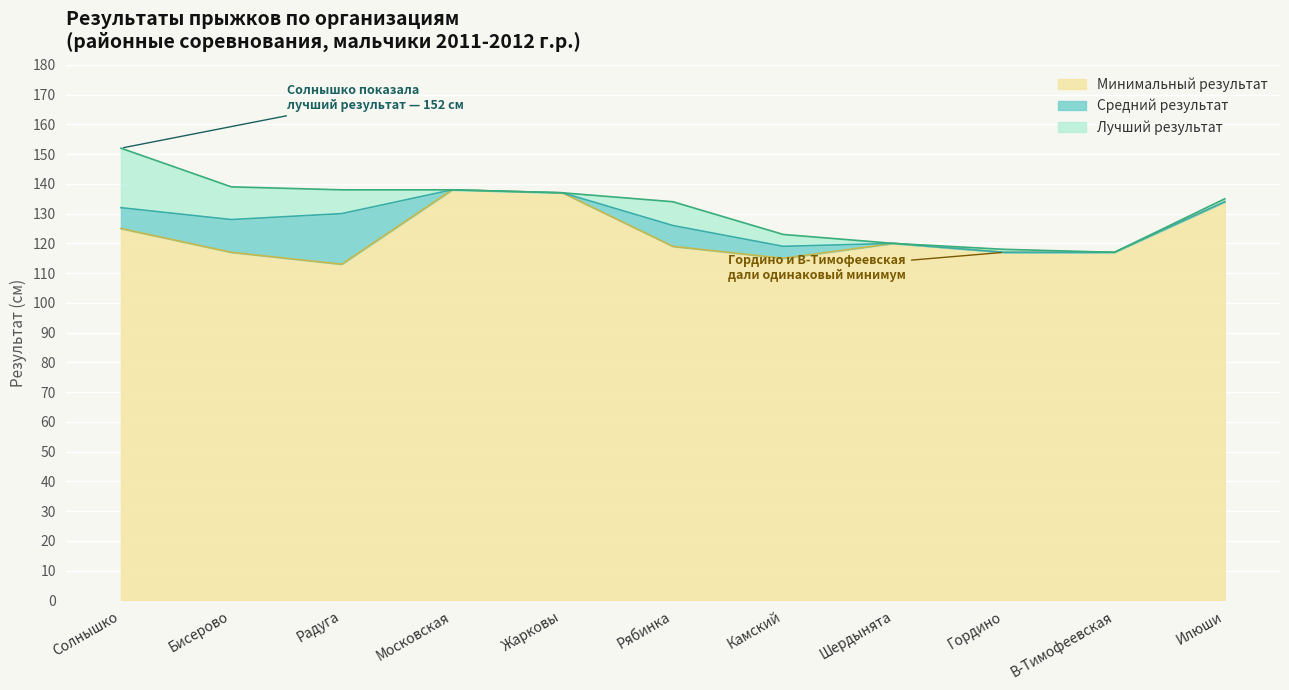

What is the label of the 5th point from the left?

Жарковы